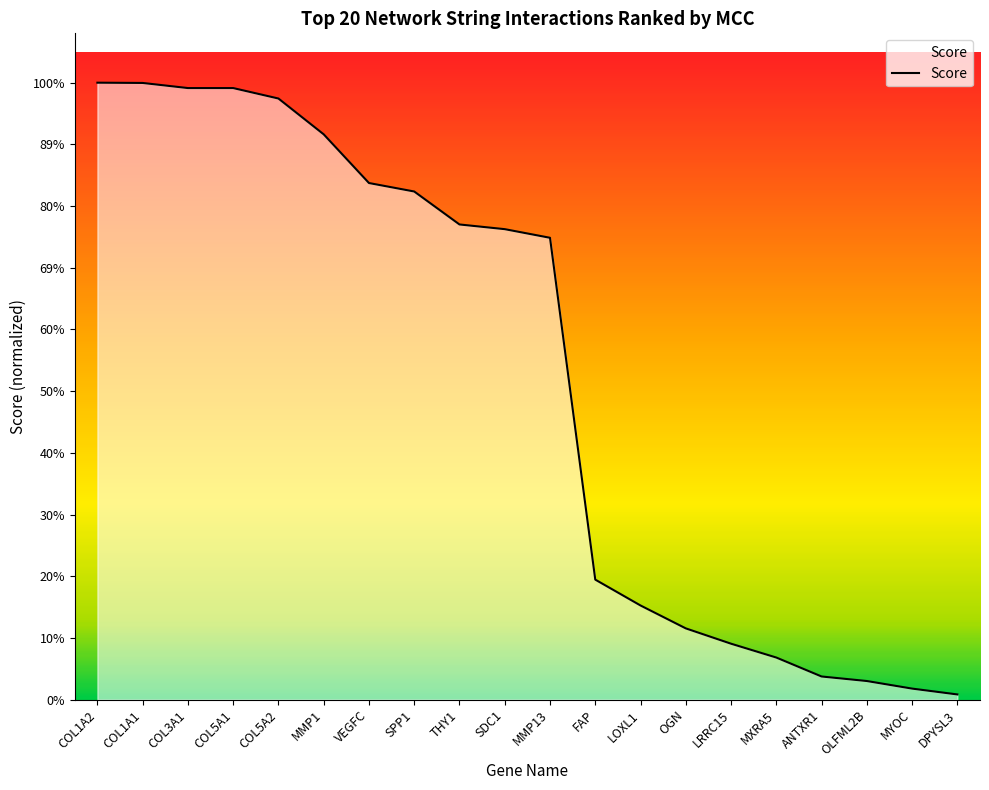

At which category does the chart reach its minimum across all series?

DPYSL3